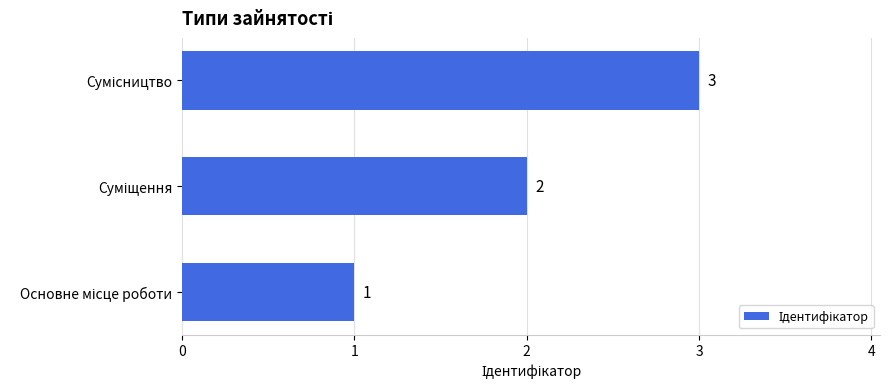

How many series are shown in this chart?

1